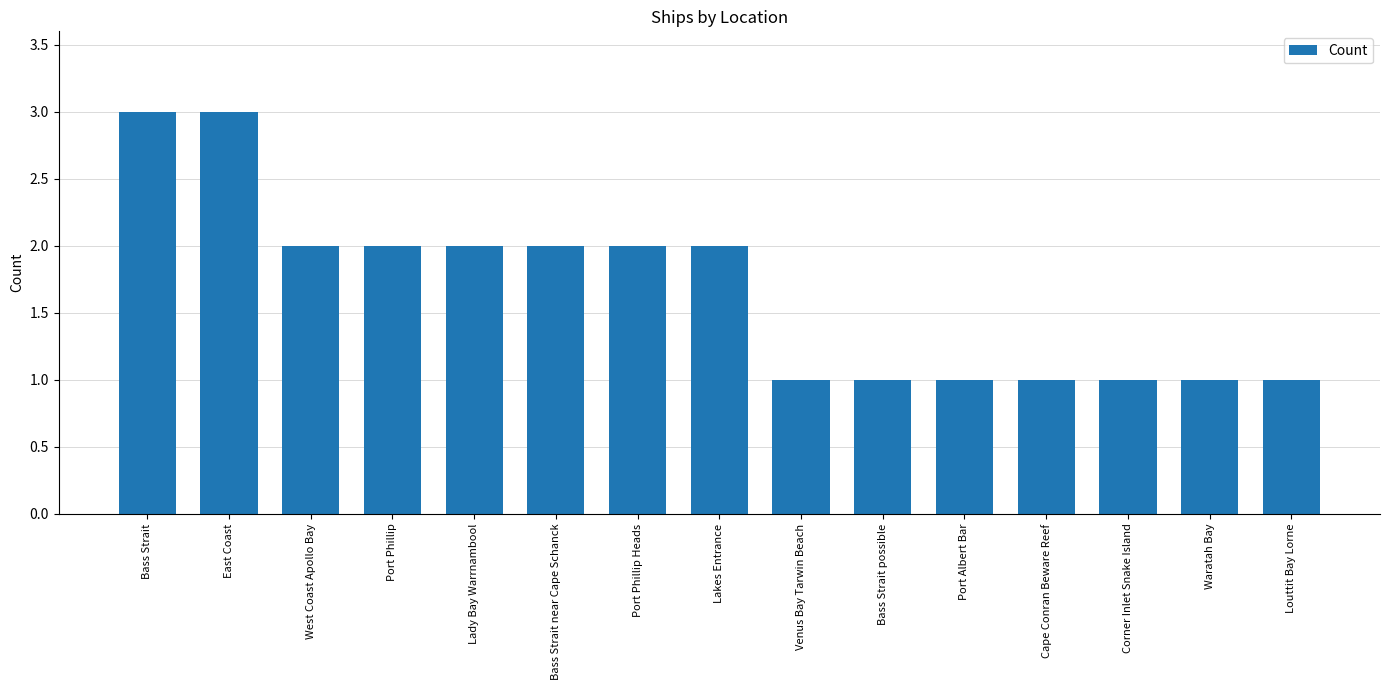

What is the difference between the maximum and minimum values?

2